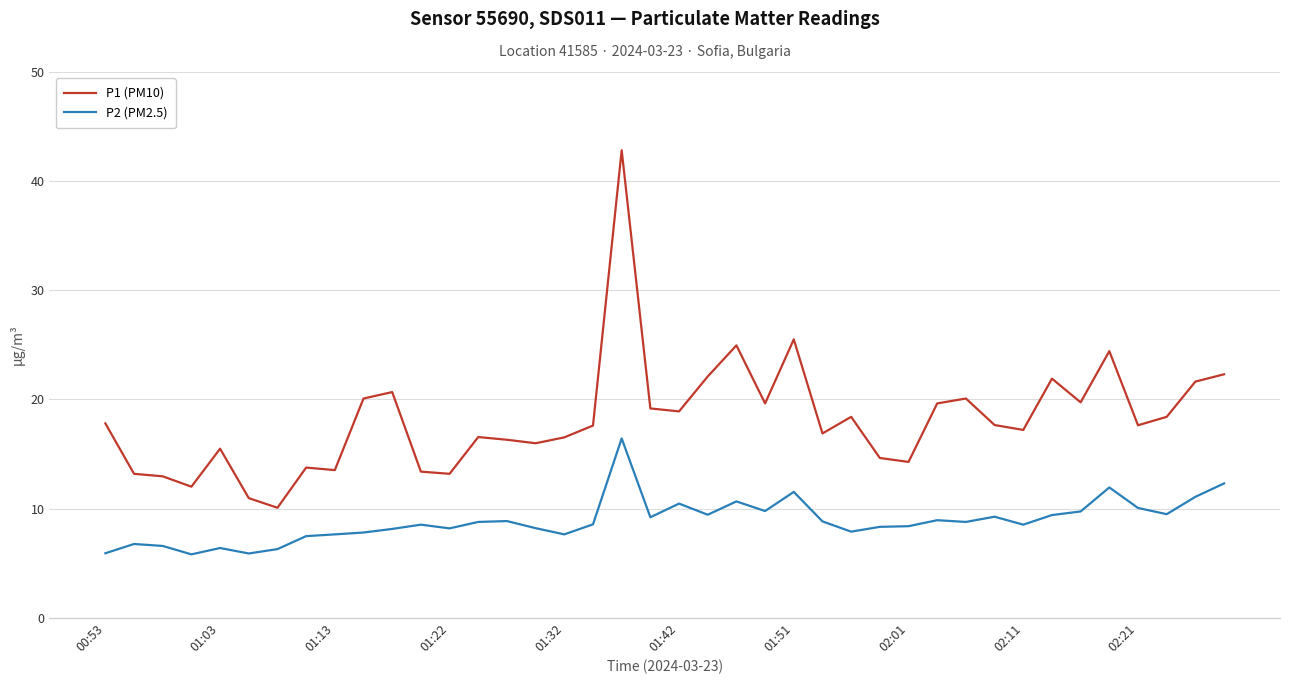

Which series has the largest range (max minus min)?

P1 (PM10)